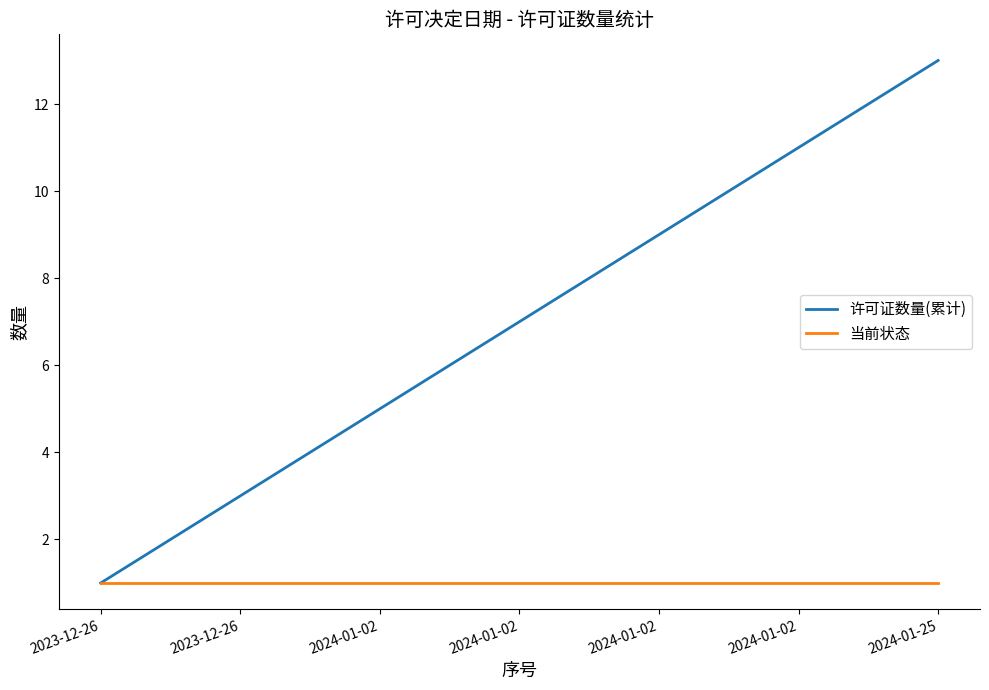

What is the minimum value for 许可证数量(累计)?

1